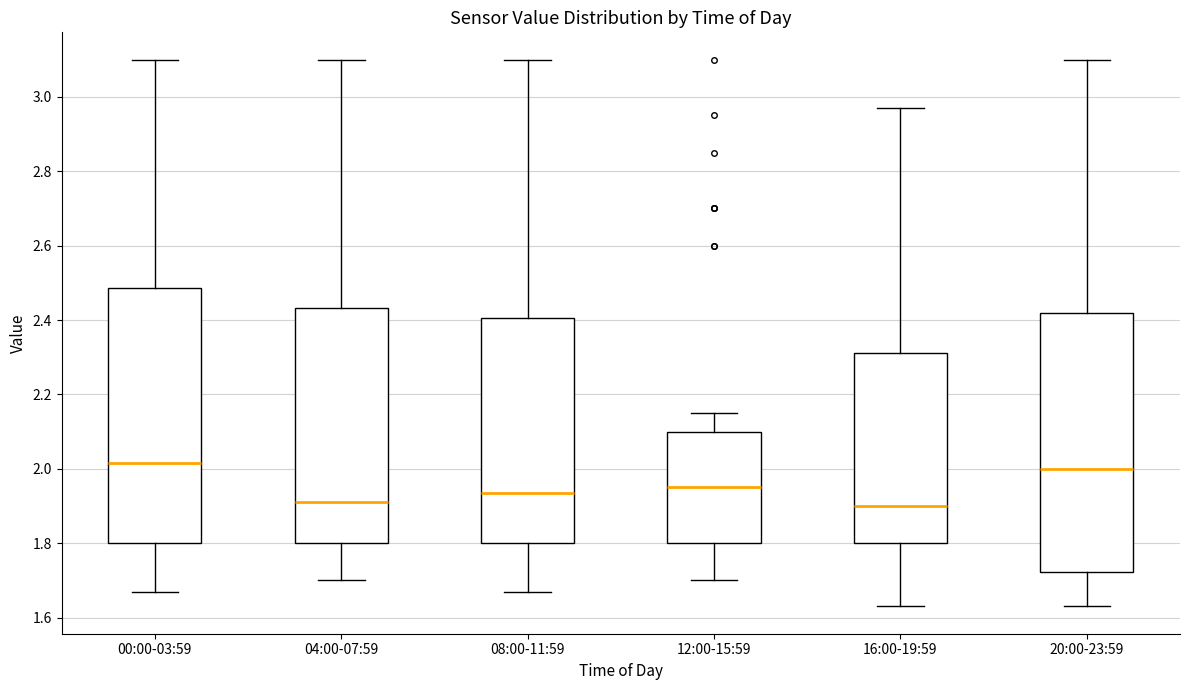

Where does the median line of the box for 04:00-07:59 sit on the y-axis? The values are not printed on the chart, so give them approximately, as read against the axis.

1.92